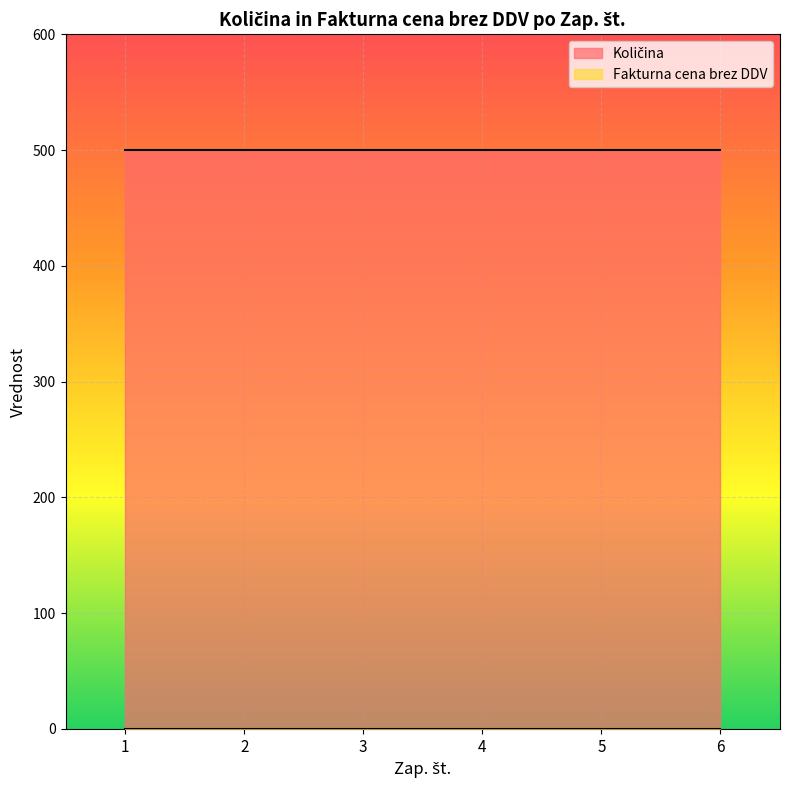

What are all the series names shown in the legend?

Količina, Fakturna cena brez DDV